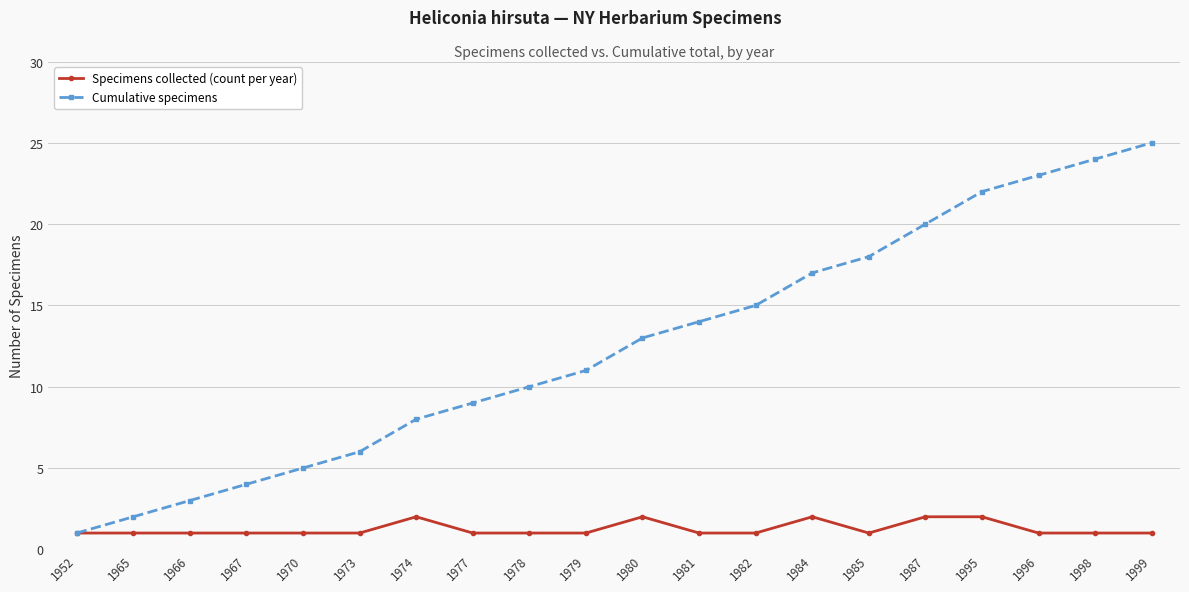

At which label does Cumulative specimens reach its minimum?

1952